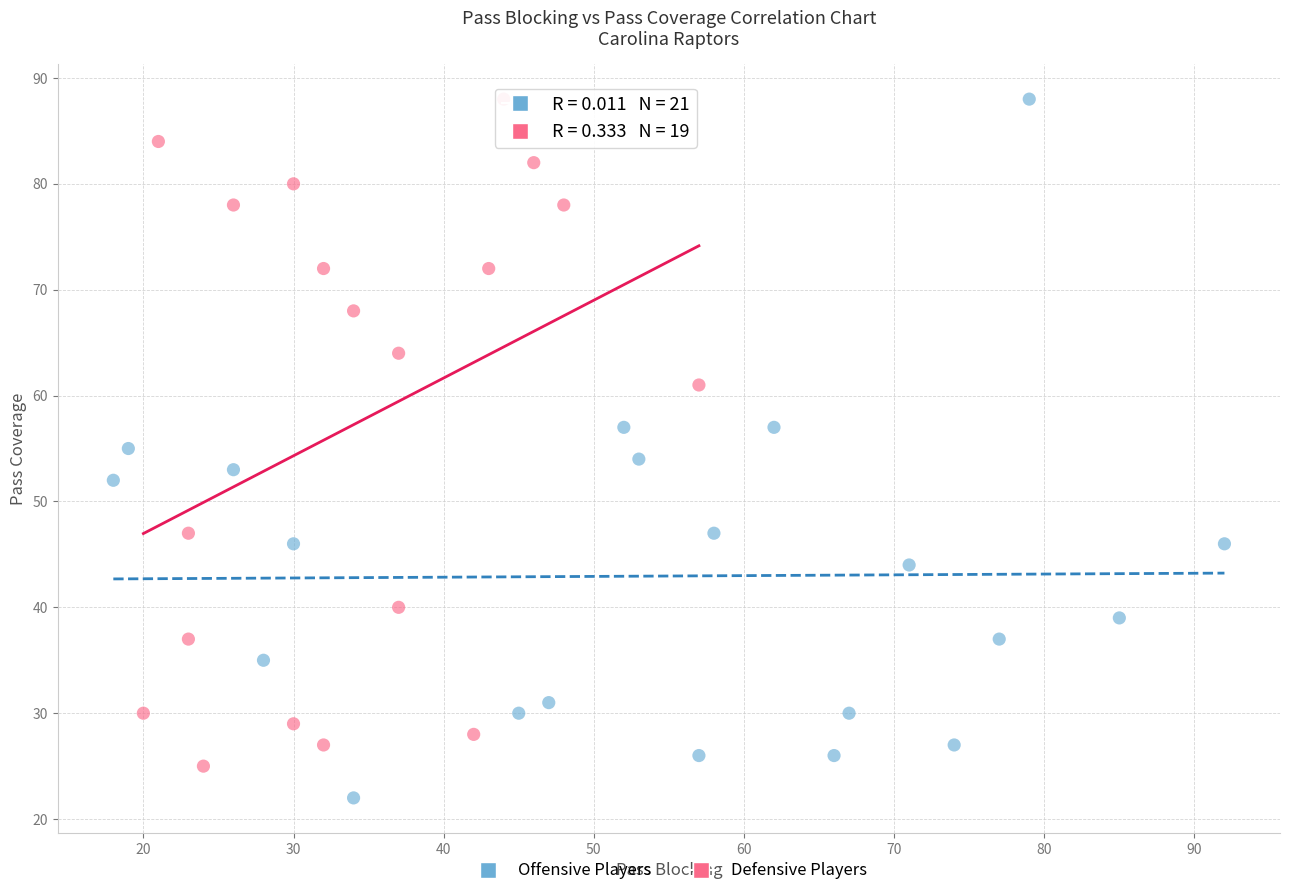

Which series has the largest Y range (max minus min)?

Offensive Players